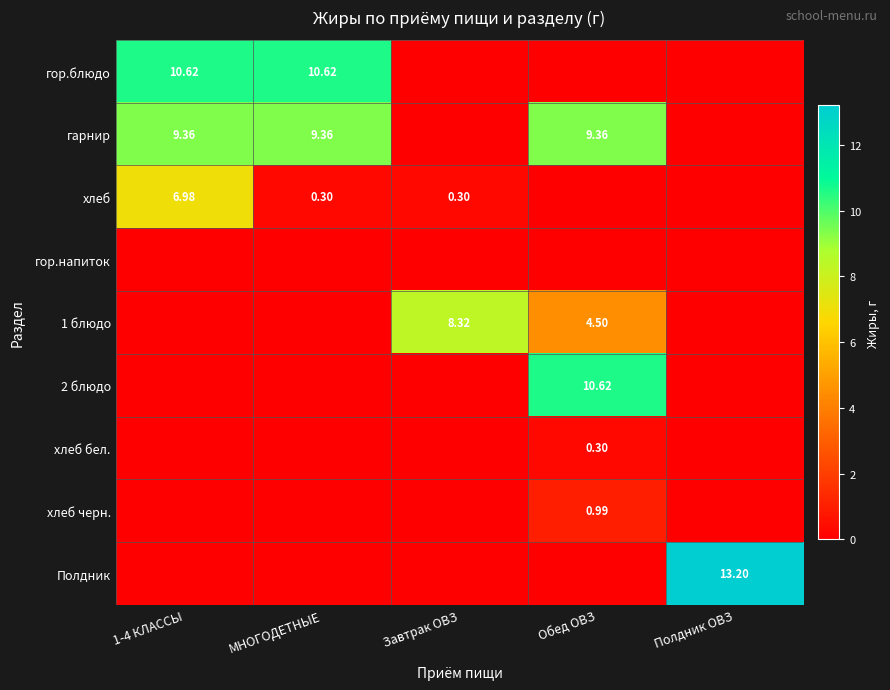

Is the value of 2 блюдо at Обед ОВЗ greater than the value of хлеб at 1-4 КЛАССЫ?

Yes